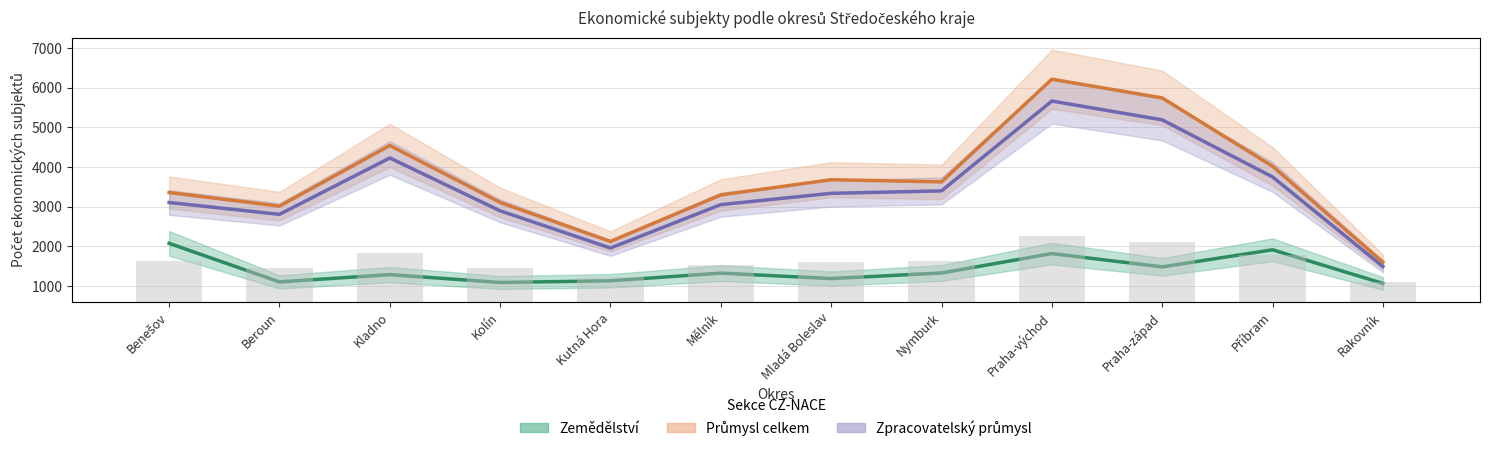

Where is Zpracovatelský průmysl nearest to the value 3575?

Příbram